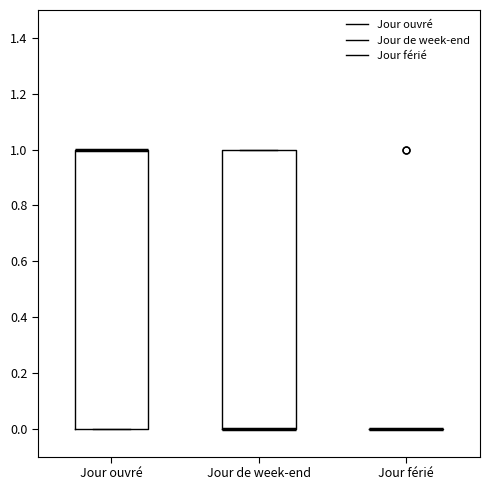

Reading left to right, read every box against the y-axis: the position of its median line, the range the box covers, and the ends of its whiskers. The values are not printed on the chart, so give them approximately, as read against the axis.

Jour ouvré: median 1 (drawn on the box's upper edge), box 0 to 1, whiskers 0 to 1
Jour de week-end: median 0 (drawn on the box's lower edge), box 0 to 1, whiskers 0 to 1
Jour férié: box collapsed to a line at 0, whiskers 0 to 0